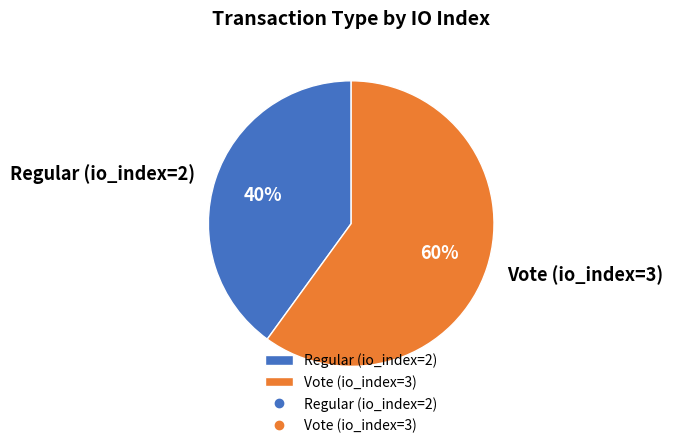

How many slices are in this pie chart?

2